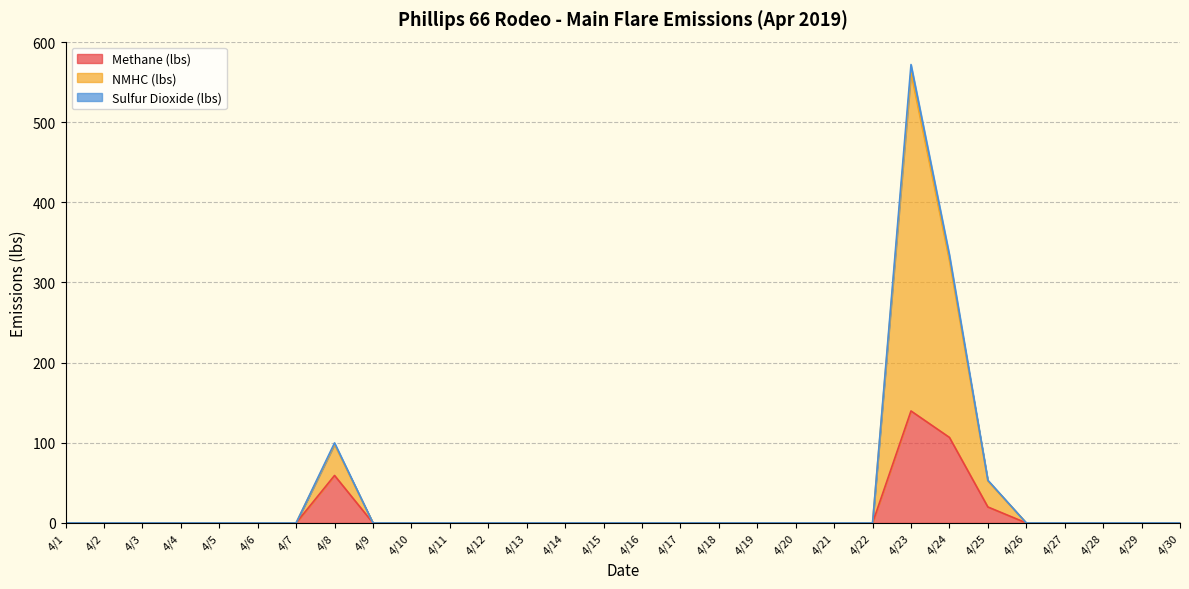

How many interior local peaks does the Methane (lbs) series have?

2